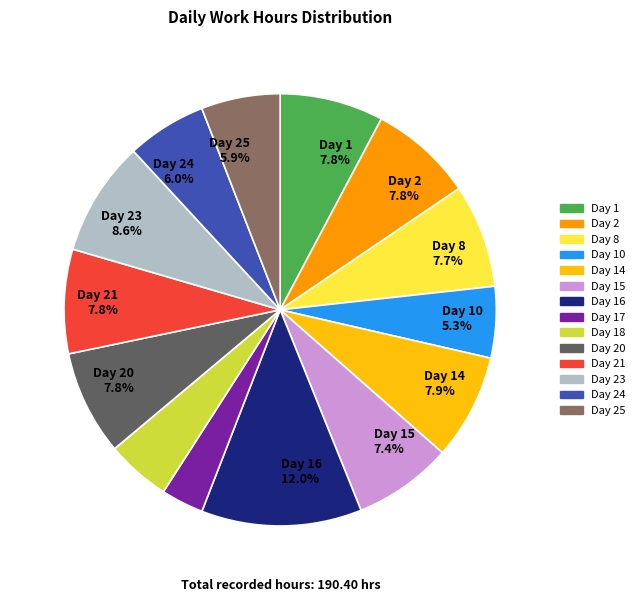

Is there any slice that represents more than half of the pie?

No